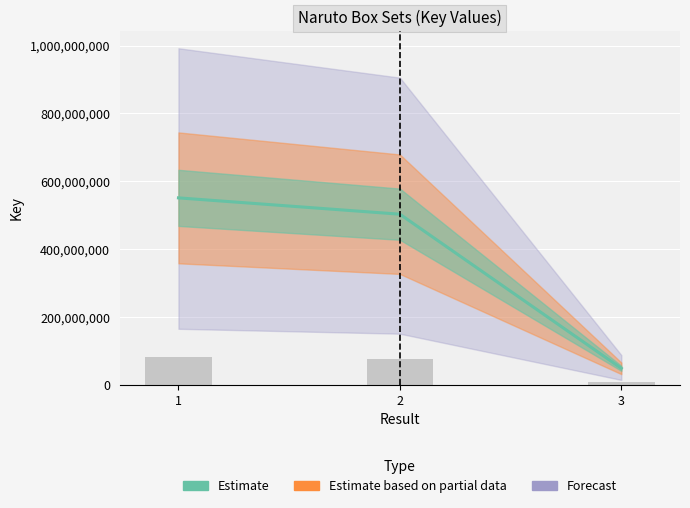

The chart shows a value of 11404544 at 3. True or false?

False